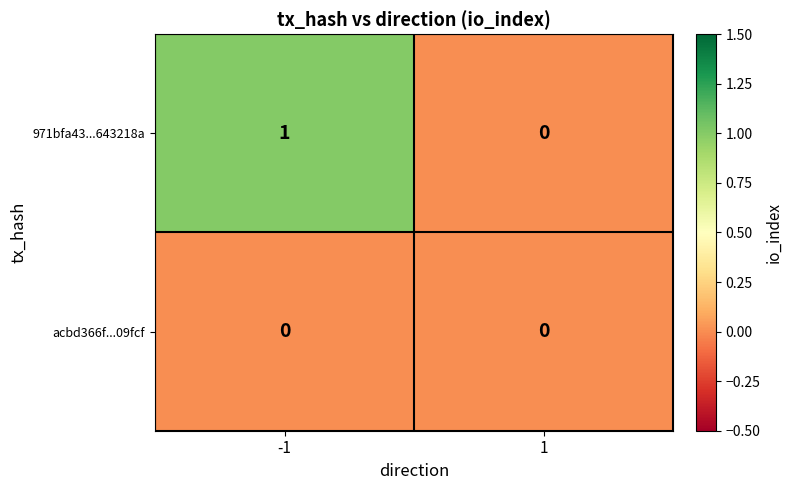

The 971bfa43...643218a series shows 0 at 1. True or false?

True